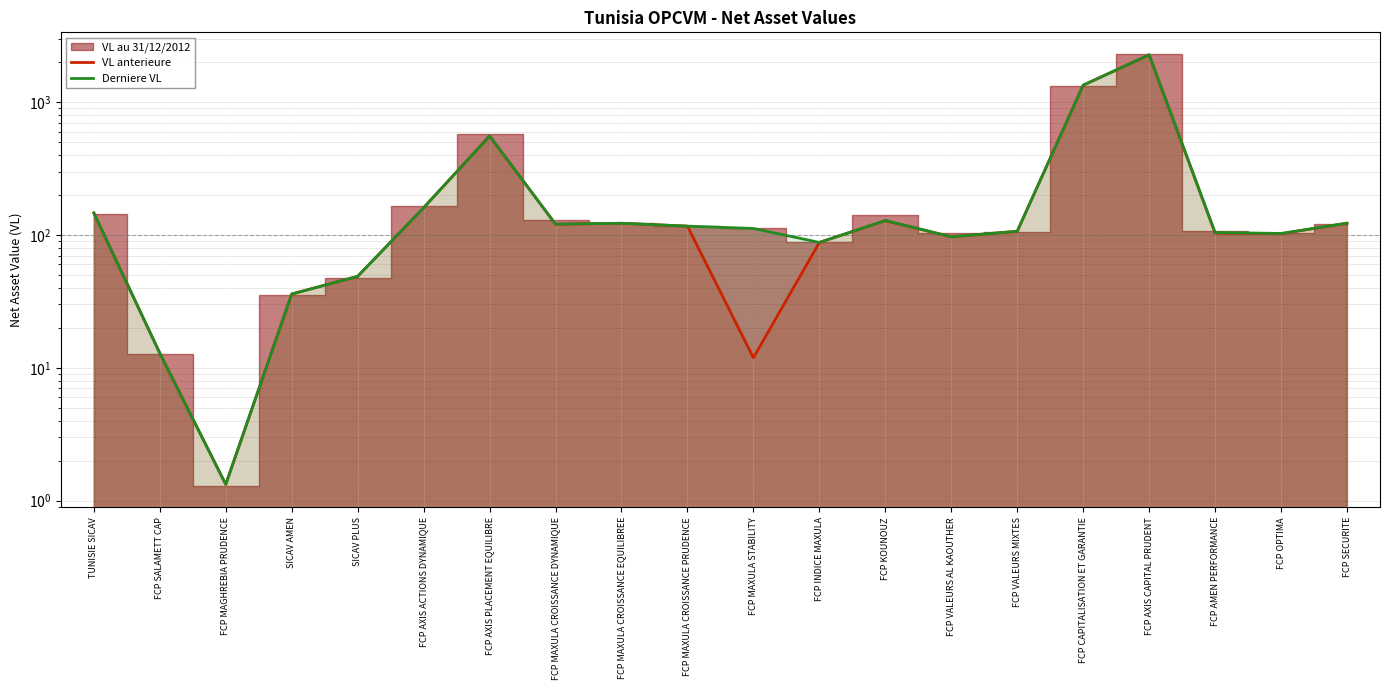

Is the value of VL anterieure at FCP MAGHREBIA PRUDENCE greater than the value of Derniere VL at FCP AXIS PLACEMENT EQUILIBRE?

No